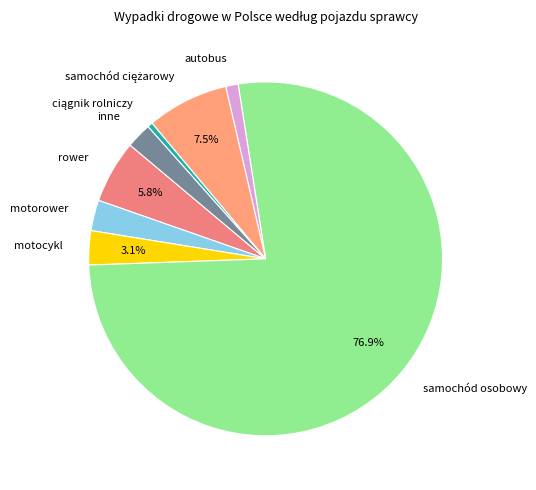

Is autobus the majority of the pie?

No